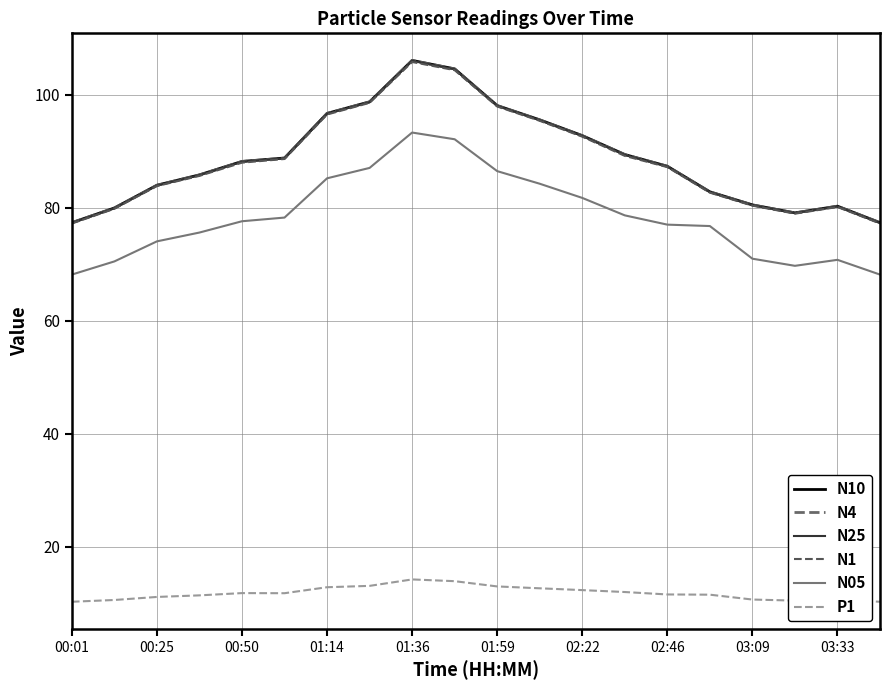

What is the average value of the N4 series?

88.7